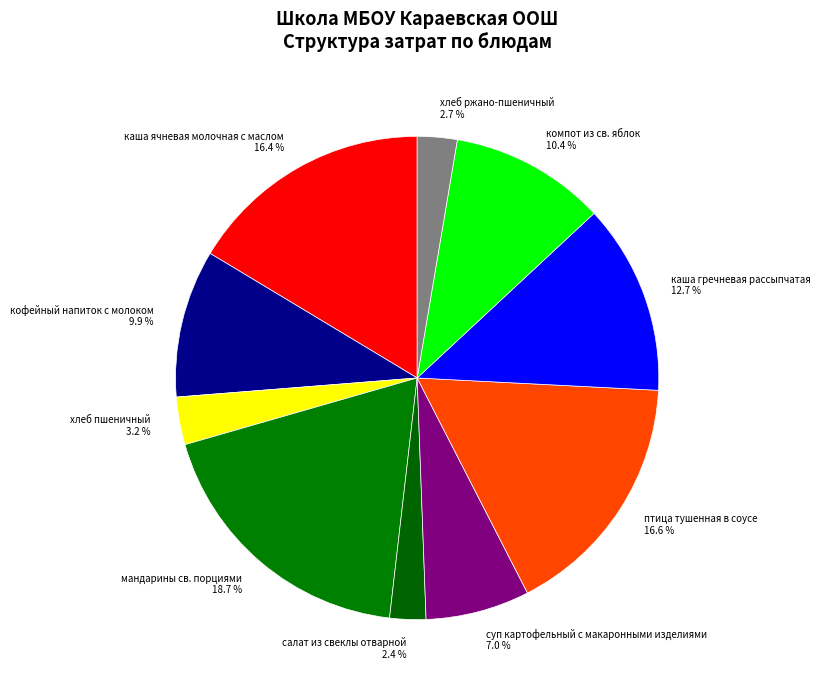

Which category has the biggest portion of the pie?

мандарины св. порциями